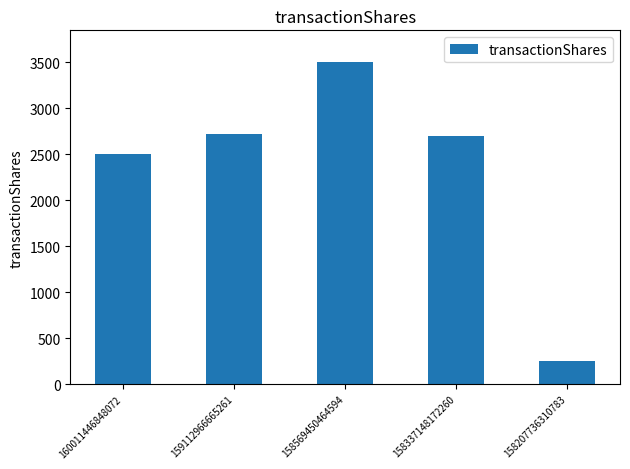

Is it true that the value at 158207736310783 is 252?

True